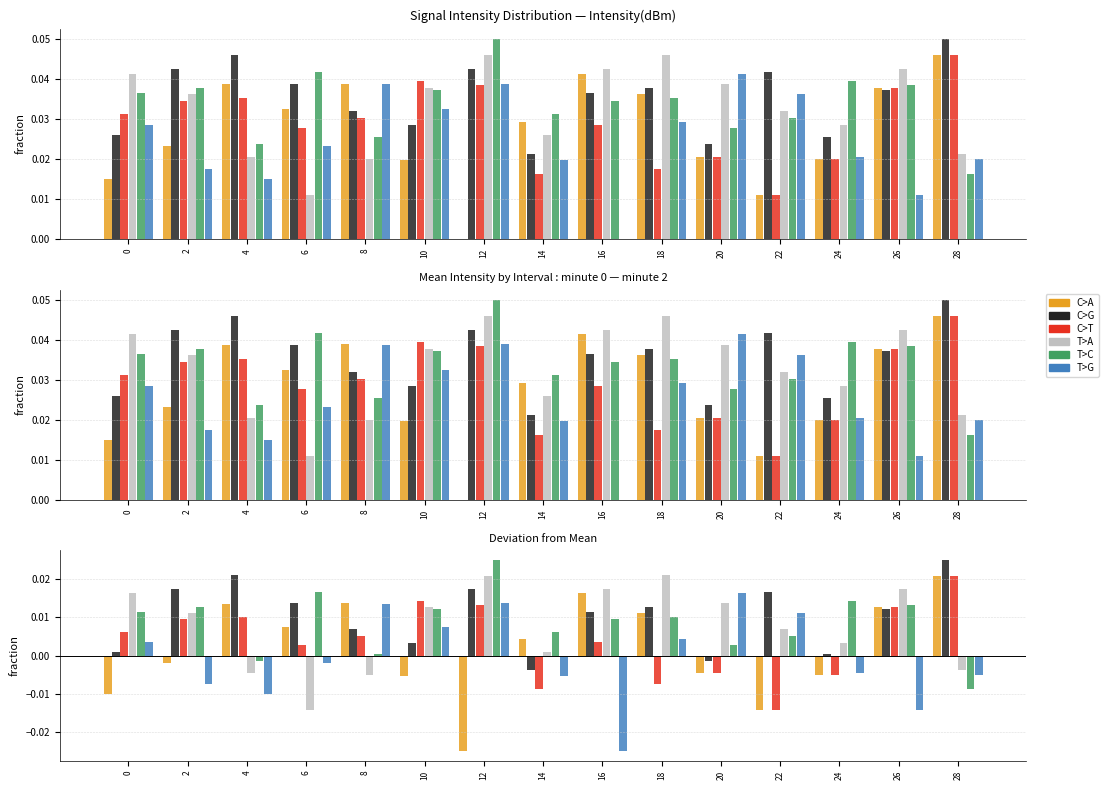

Which category has the highest value across all series?

28